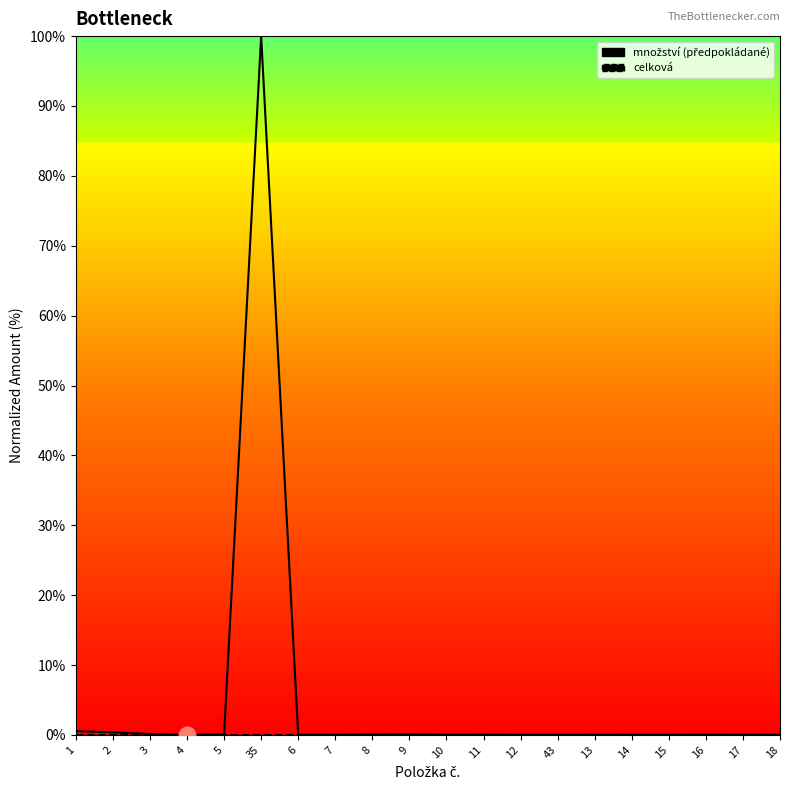

At which category does množství (předpokládané) reach its first local valley?

4